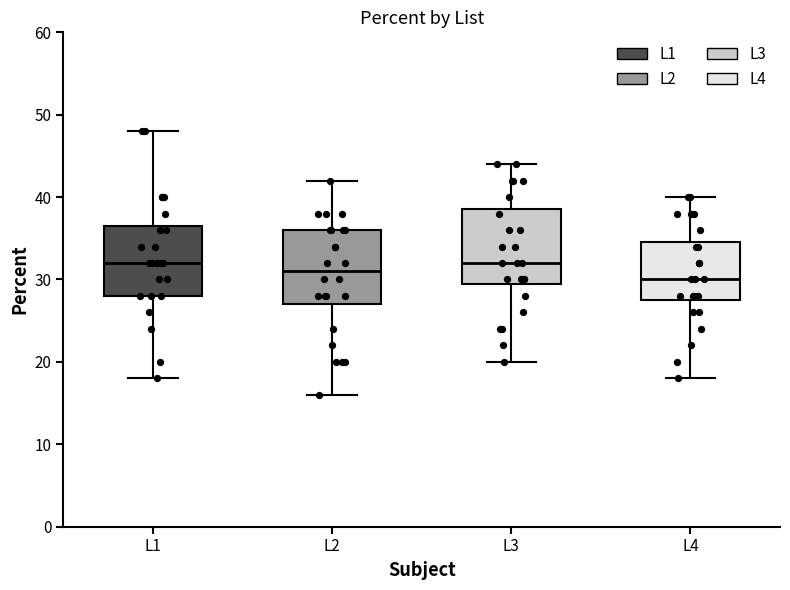

Where does the lower whisker of the box for L3 end on the y-axis? The values are not printed on the chart, so give them approximately, as read against the axis.

20